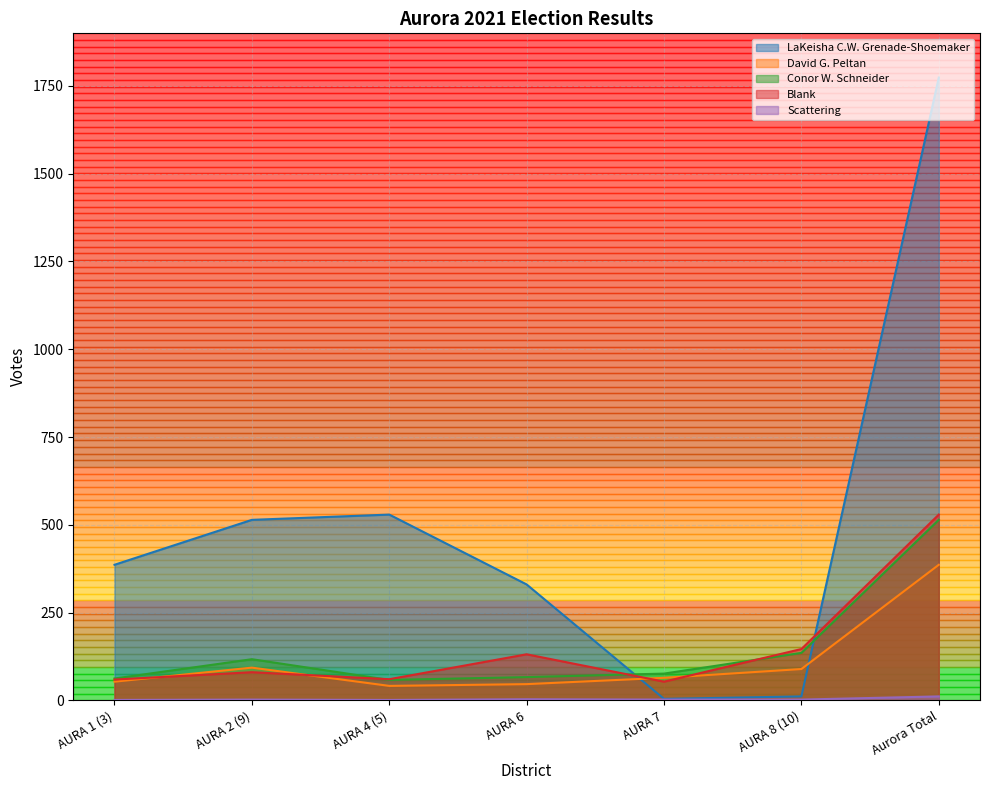

Reading left to right, list all the values displayed in this chart.

LaKeisha C.W. Grenade-Shoemaker: AURA 1 (3)=386	AURA 2 (9)=514	AURA 4 (5)=529	AURA 6=330	AURA 7=4	AURA 8 (10)=11	Aurora Total=1774
David G. Peltan: AURA 1 (3)=53	AURA 2 (9)=93	AURA 4 (5)=41	AURA 6=46	AURA 7=64	AURA 8 (10)=89	Aurora Total=386
Conor W. Schneider: AURA 1 (3)=62	AURA 2 (9)=117	AURA 4 (5)=58	AURA 6=66	AURA 7=76	AURA 8 (10)=135	Aurora Total=514
Blank: AURA 1 (3)=59	AURA 2 (9)=80	AURA 4 (5)=60	AURA 6=131	AURA 7=53	AURA 8 (10)=146	Aurora Total=529
Scattering: AURA 1 (3)=1	AURA 2 (9)=2	AURA 4 (5)=1	AURA 6=3	AURA 7=2	AURA 8 (10)=2	Aurora Total=11